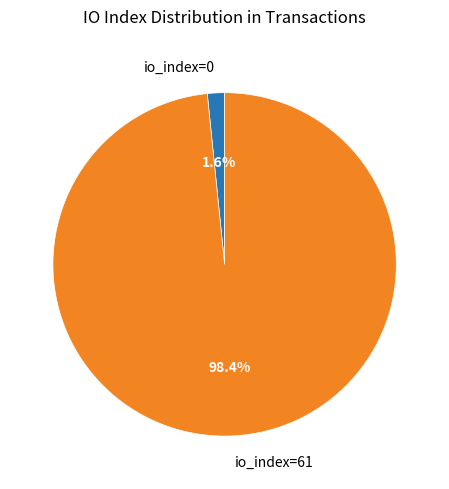

Is there any slice that represents more than half of the pie?

Yes